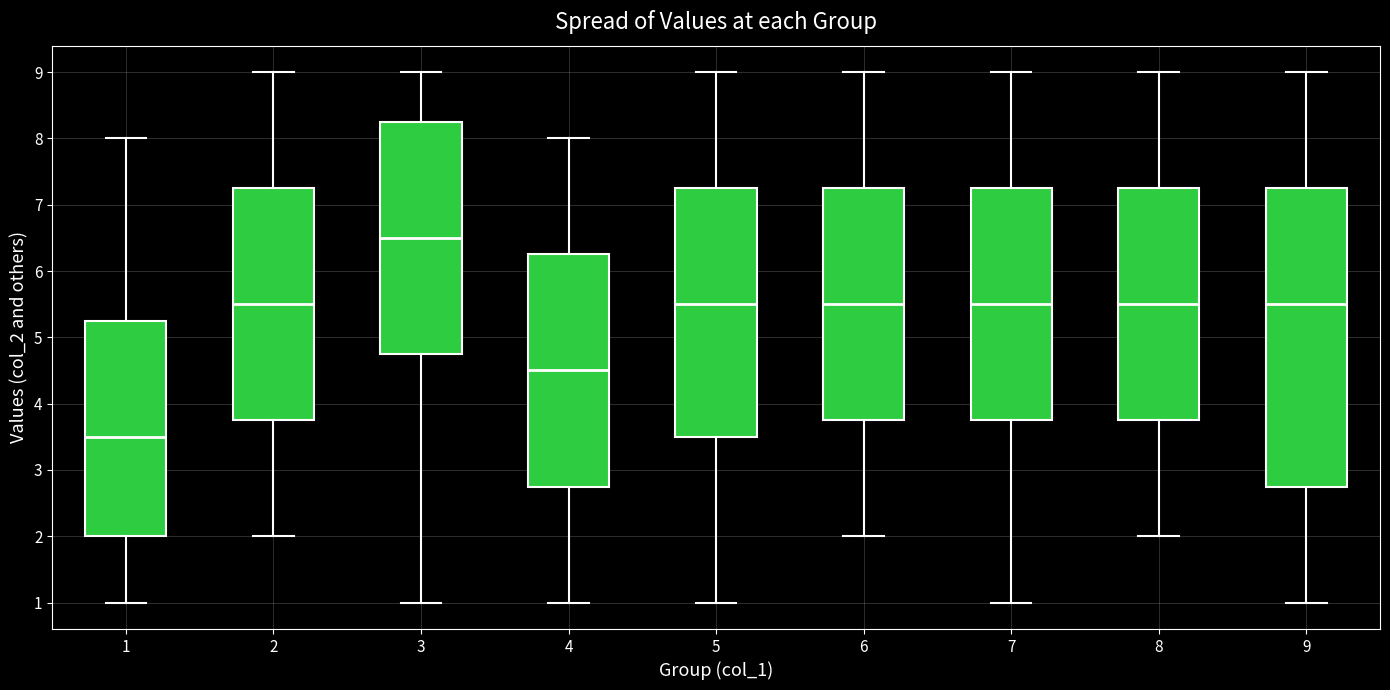

Which box's median line is the highest?

3